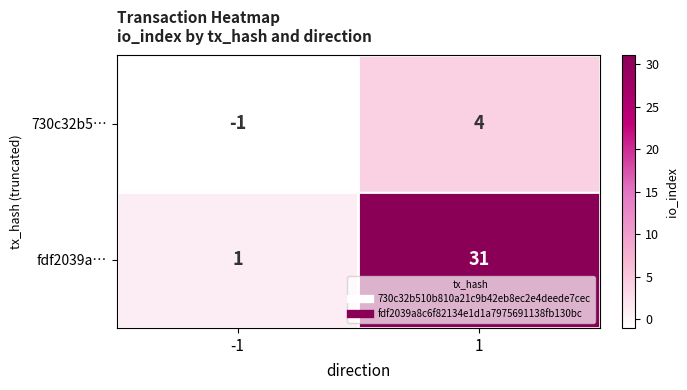

True or false: fdf2039a… has a value of 12 at 1.

False